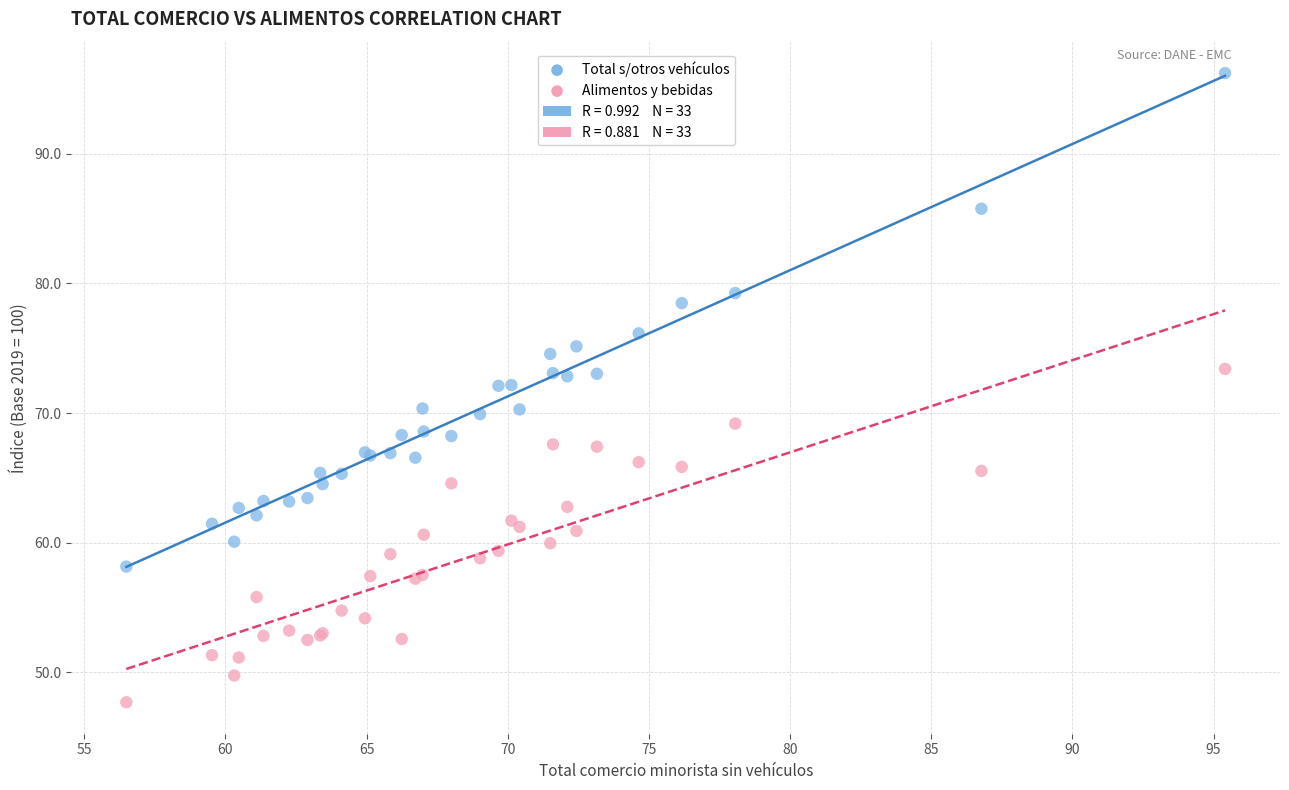

Which series has the widest spread of Y values?

Total s/otros vehículos